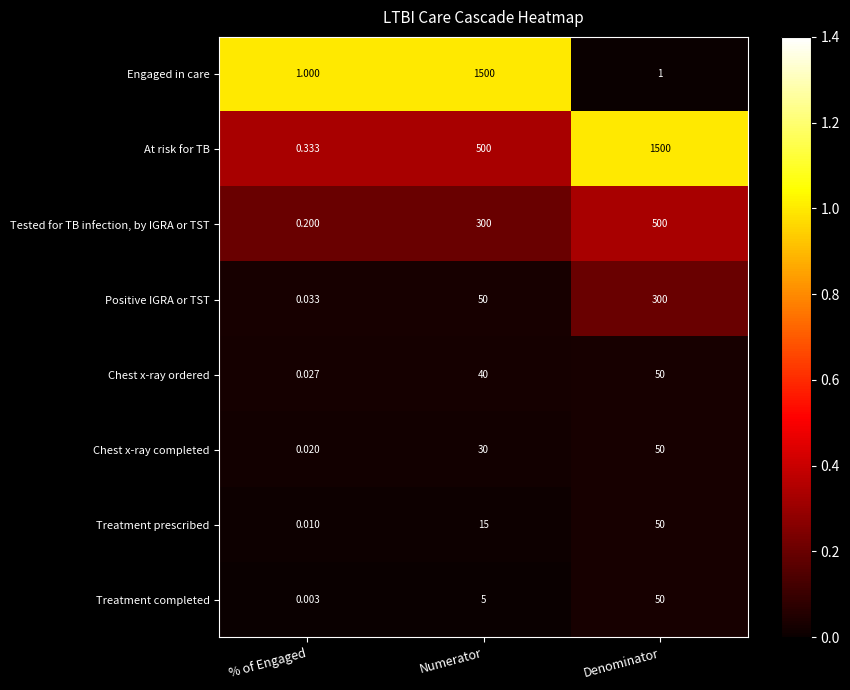

Is the value of Chest x-ray ordered at Numerator greater than the value of Tested for TB infection, by IGRA or TST at Denominator?

No